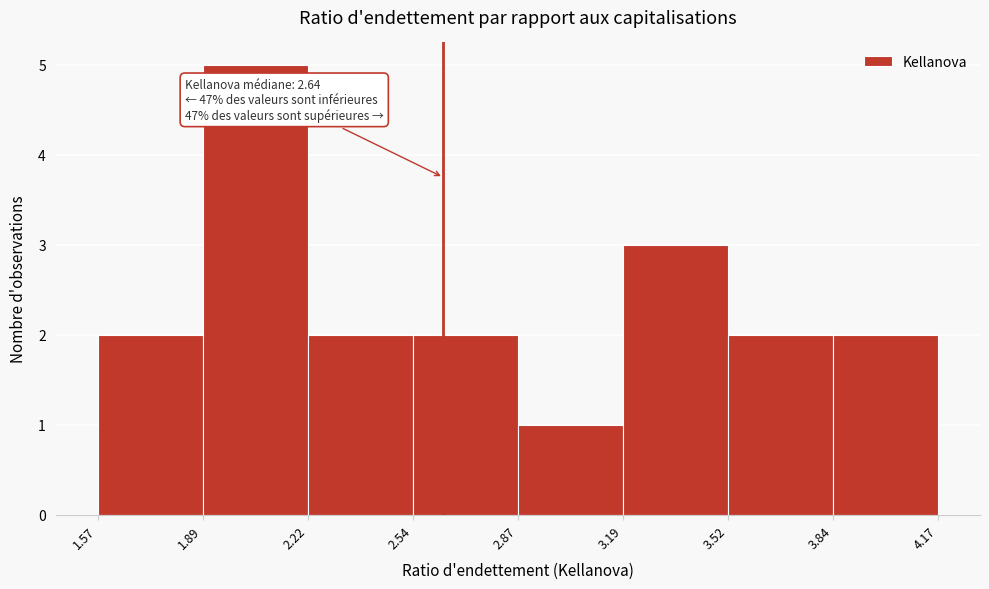

Over which range of the x-axis is the bar tallest?

1.89 to 2.22